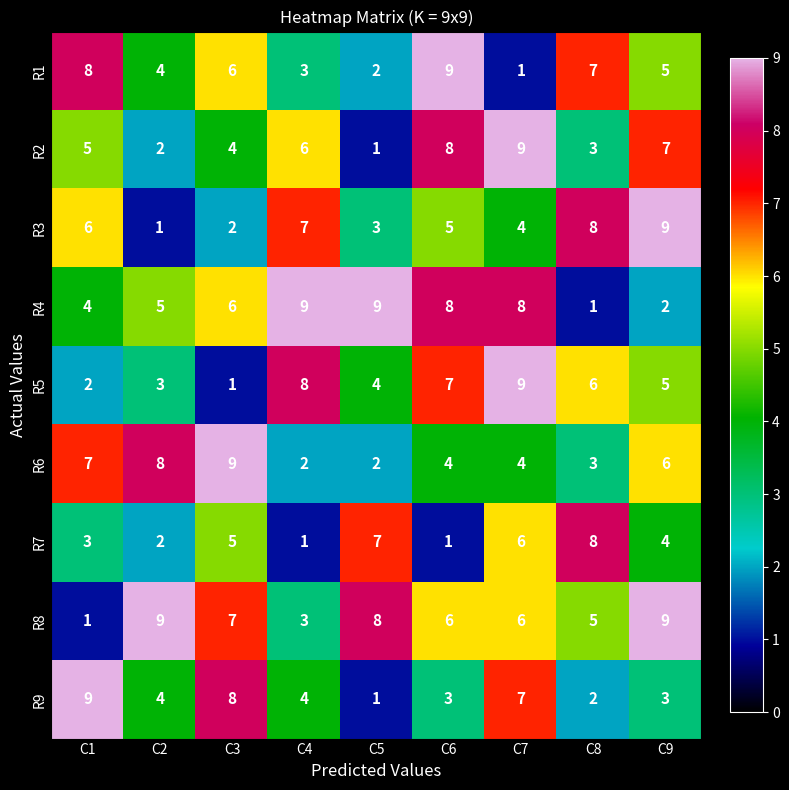

List the labels in order of R3 value, largest first.

C9, C8, C4, C1, C6, C7, C5, C3, C2